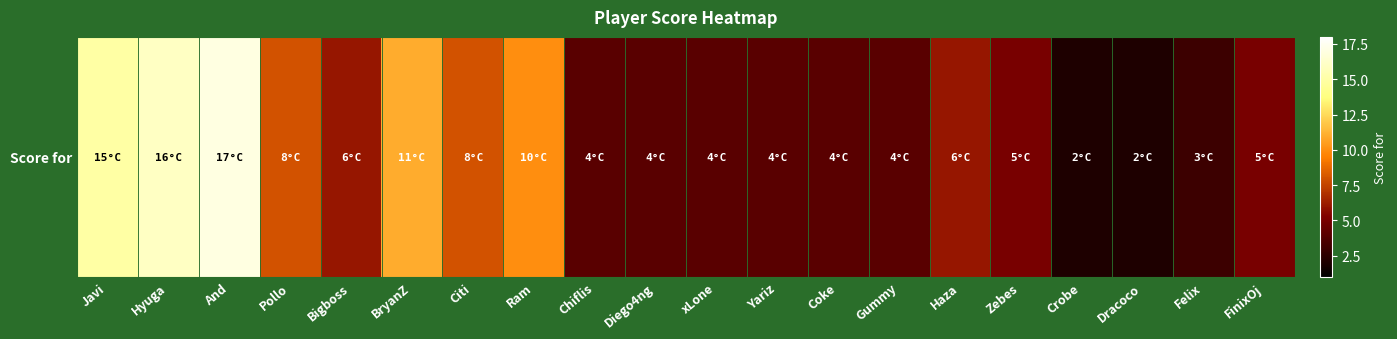

Count the number of categories in the chart.

20